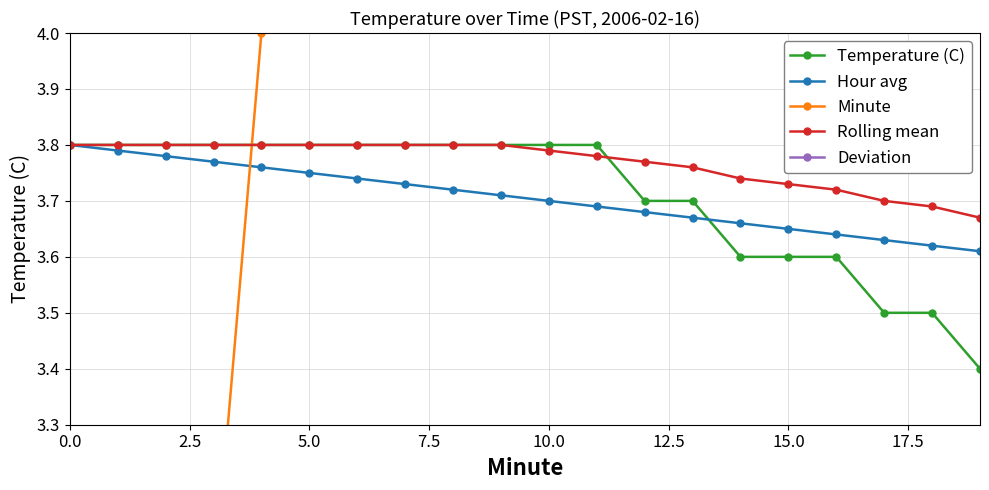

True or false: Temperature (C) has a value of 3.8 at 0.0.

True